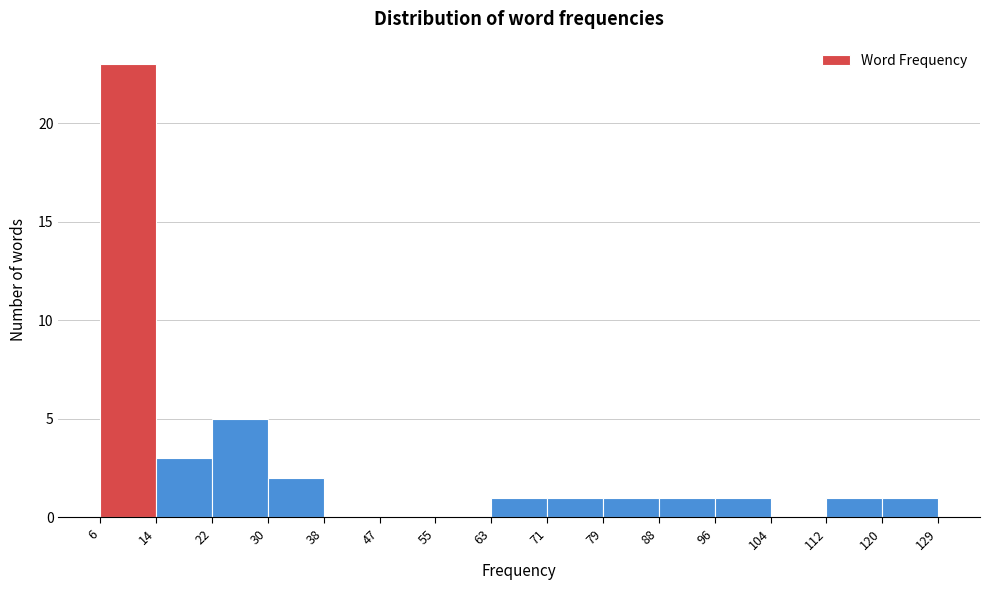

Reading left to right, transcribe this chart: for each bar, give the range it covers on the x-axis and its height. The values are not printed on the chart, so give them approximately, as read against the axis.

6 to 14: 23
14 to 22: 3
22 to 30: 5
30 to 38: 2
38 to 47: 0
47 to 55: 0
55 to 63: 0
63 to 71: 1
71 to 79: 1
79 to 88: 1
88 to 96: 1
96 to 104: 1
104 to 112: 0
112 to 120: 1
120 to 129: 1